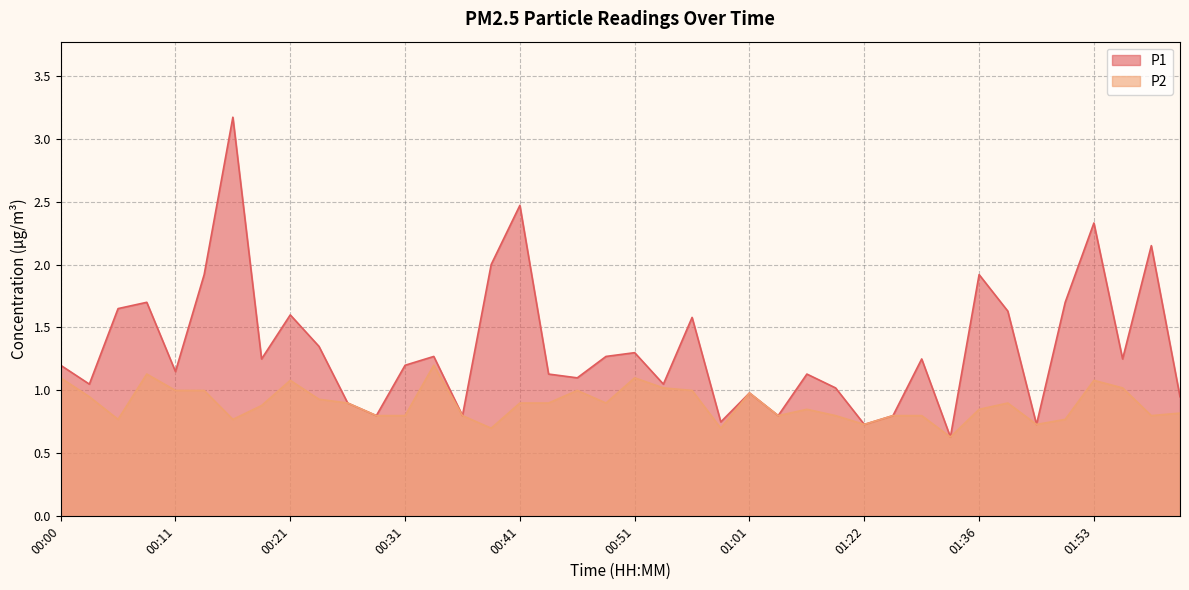

Reading right to left, extract all data points from this chart.

P1: 0.9	2.1	1.2	2.3	1.7	0.7	1.6	1.9	0.6	1.2	0.8	0.7	1.0	1.1	0.8	1.0	0.8	1.6	1.1	1.3	1.3	1.1	1.1	2.5	2.0	0.8	1.3	1.2	0.8	0.9	1.4	1.6	1.2	3.2	1.9	1.1	1.7	1.6	1.1	1.2
P2: 0.8	0.8	1.0	1.1	0.8	0.7	0.9	0.8	0.6	0.8	0.8	0.7	0.8	0.8	0.8	1.0	0.7	1.0	1.0	1.1	0.9	1.0	0.9	0.9	0.7	0.8	1.2	0.8	0.8	0.9	0.9	1.1	0.9	0.8	1.0	1.0	1.1	0.8	0.9	1.1